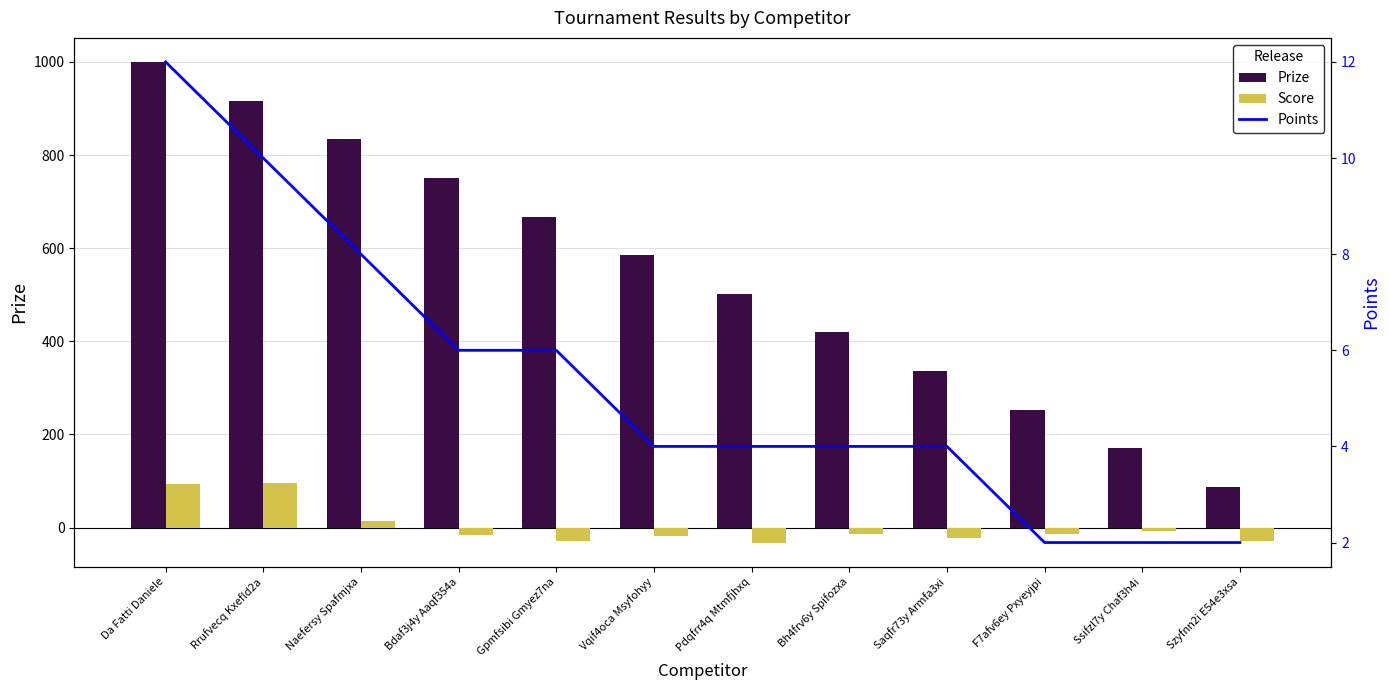

Reading left to right, transcribe all the data shown in this chart.

Prize: 1000	917	834	751	668	585	502	419	336	253	170	87
Score: 94	95	15	-16	-28	-17	-32	-13	-23	-14	-8	-28
Points: 12	10	8	6	6	4	4	4	4	2	2	2